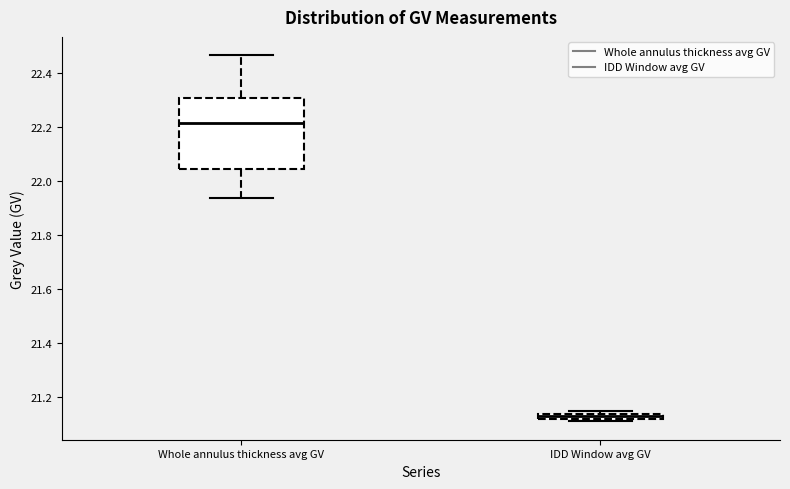

Comparing the boxes themselves (not the whiskers), which one is the tallest?

Whole annulus thickness avg GV